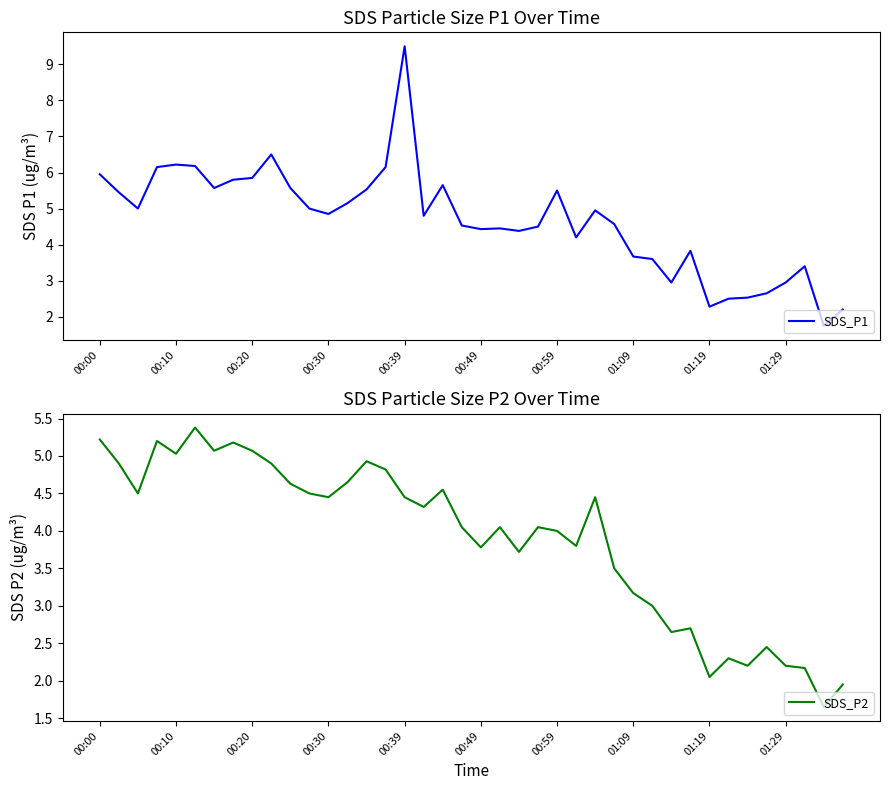

What is the difference between the second highest and minimum values in the SDS_P2 series?

3.6